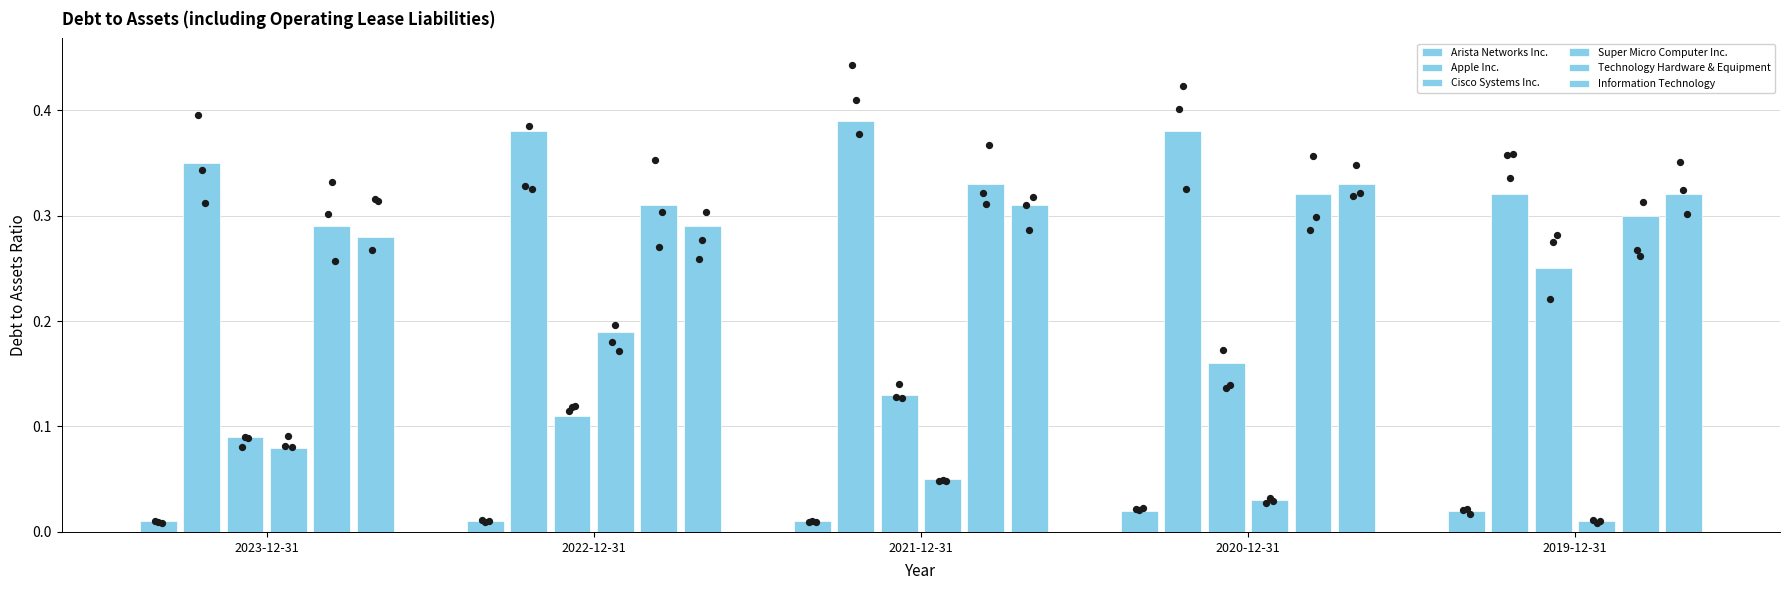

Which series has the largest total across all categories?

Apple Inc.